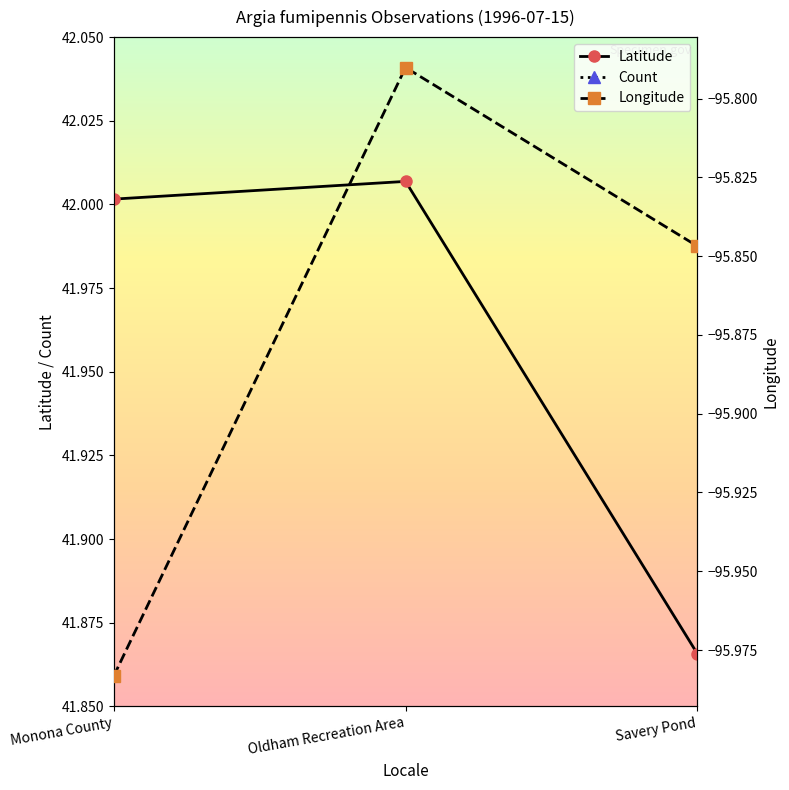

Where is Latitude nearest to the value 41?

Savery Pond